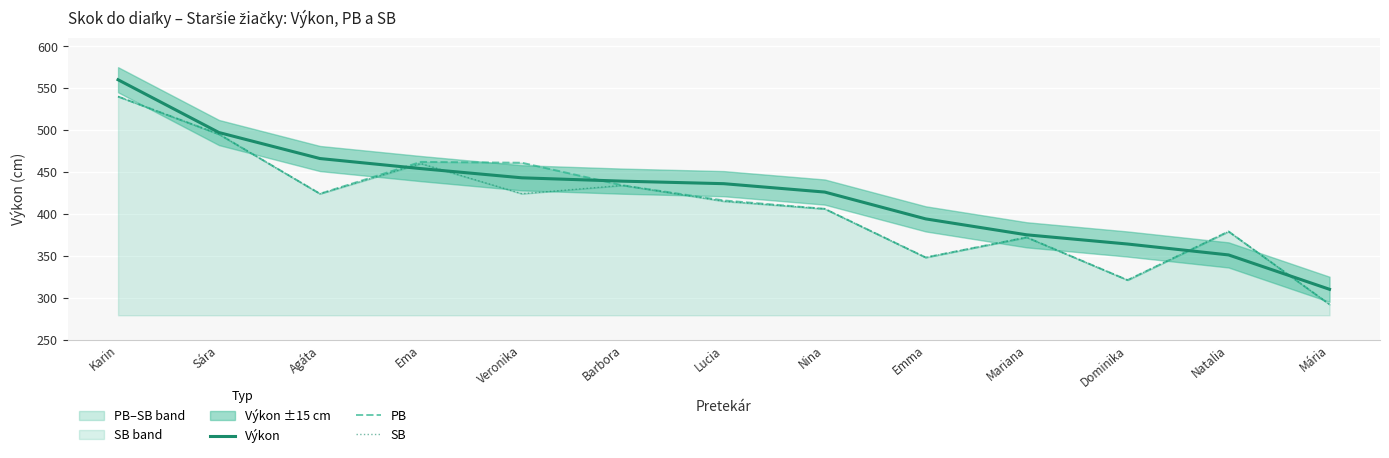

In SB, how many points are higher than both neighbors (excluding endpoints)?

4